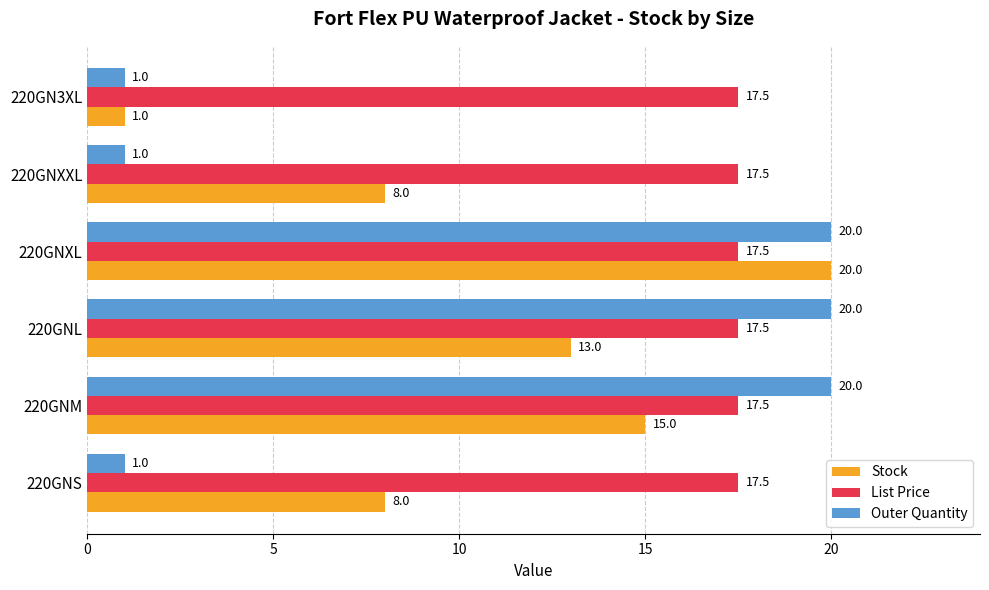

How many Stock values are between 8 and 15?

4